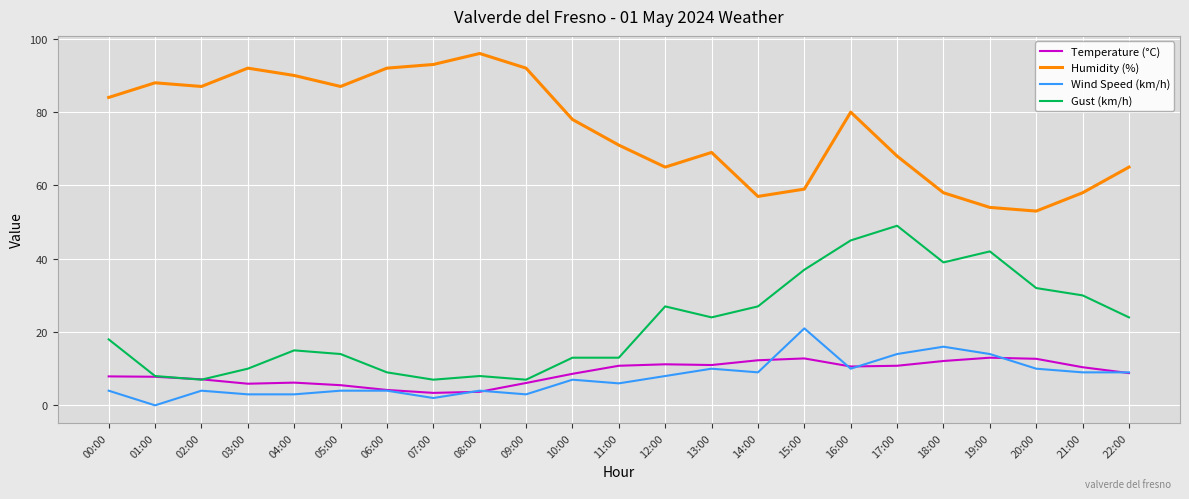

True or false: Humidity (%) and Wind Speed (km/h) cross at least once.

False